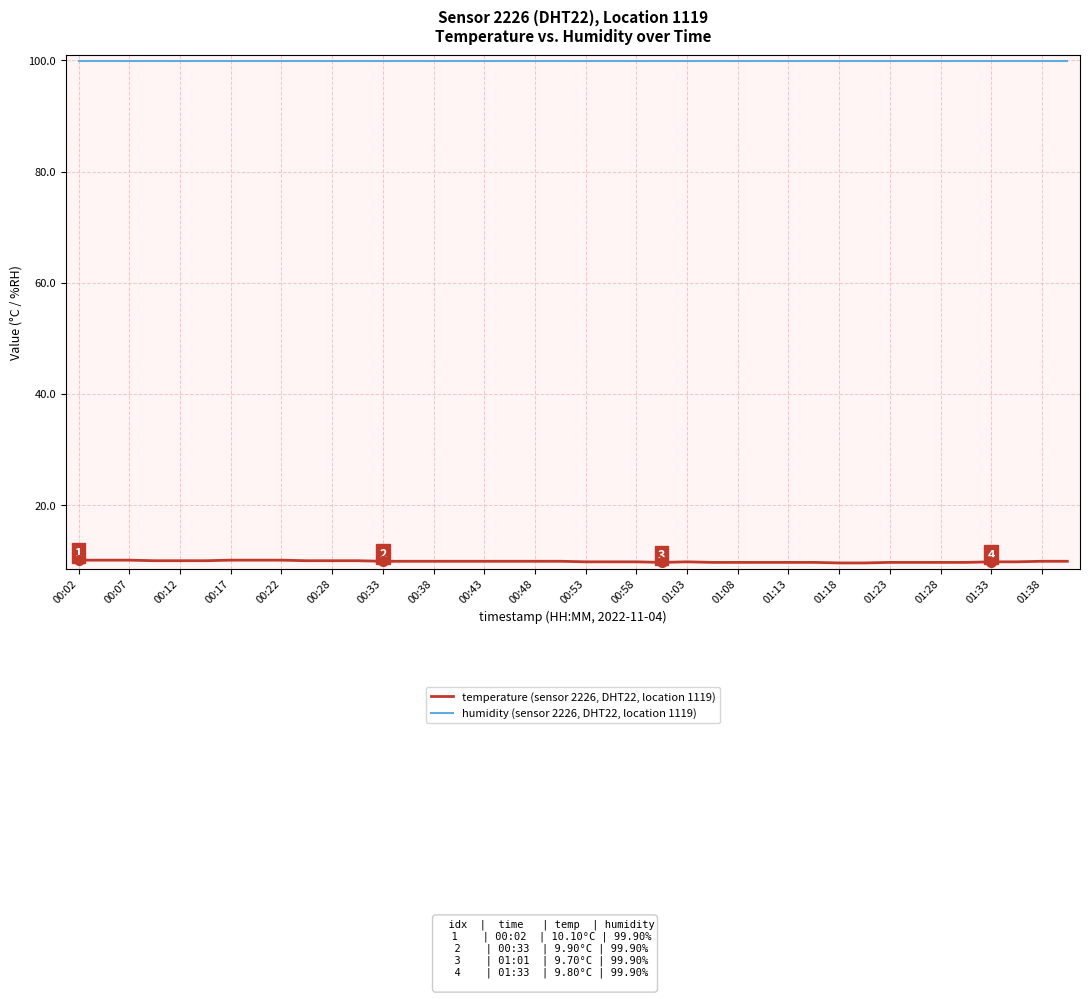

True or false: humidity (sensor 2226, DHT22, location 1119) and temperature (sensor 2226, DHT22, location 1119) intersect in this chart.

False